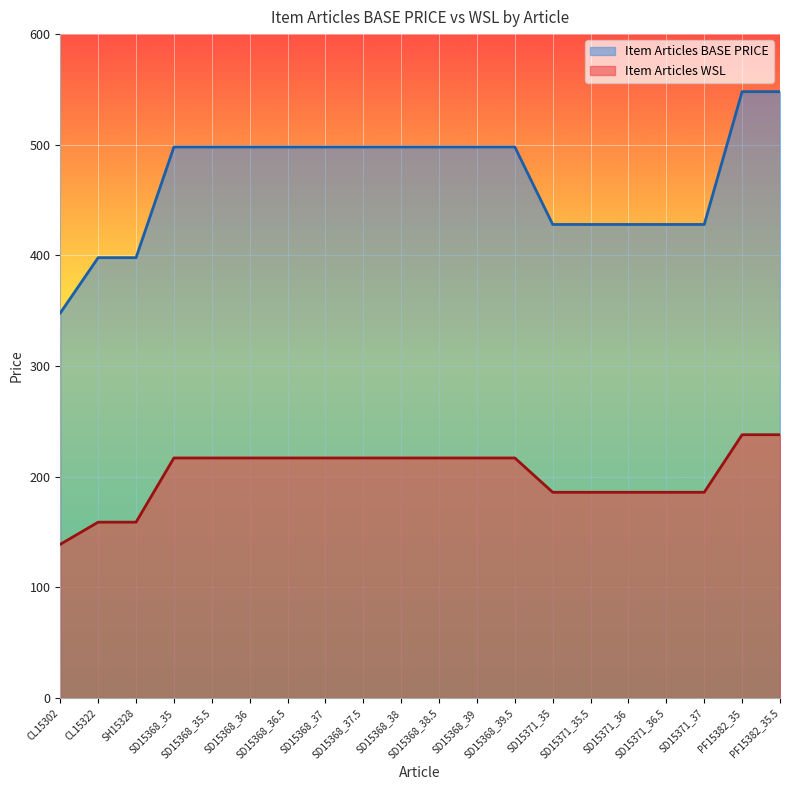

What is the difference between the second highest and minimum values in the Item Articles BASE PRICE series?

200